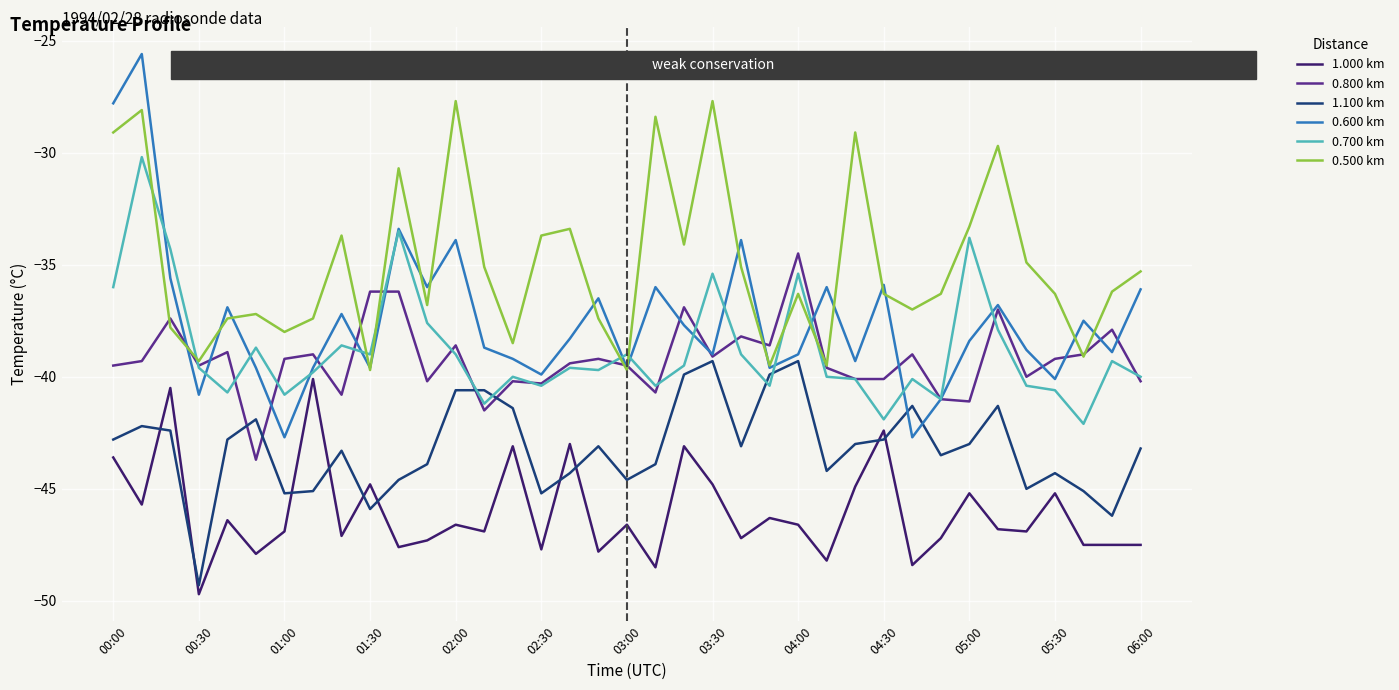

True or false: 1.100 km and 1.000 km cross at least once.

True